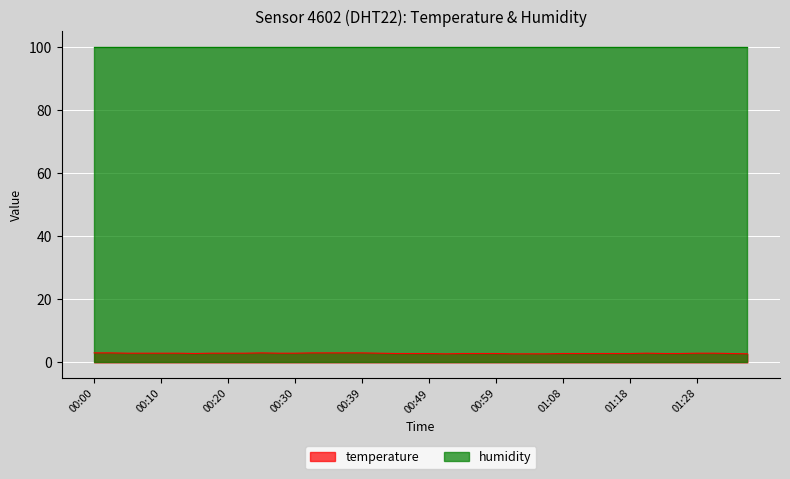

At which category does the chart reach its minimum across all series?

00:51